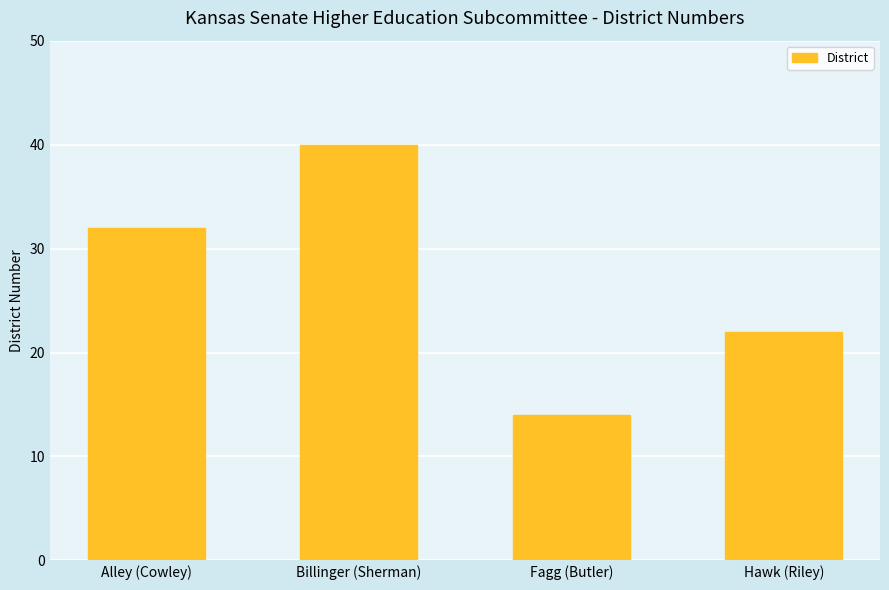

The value at Fagg (Butler) is 14. True or false?

True